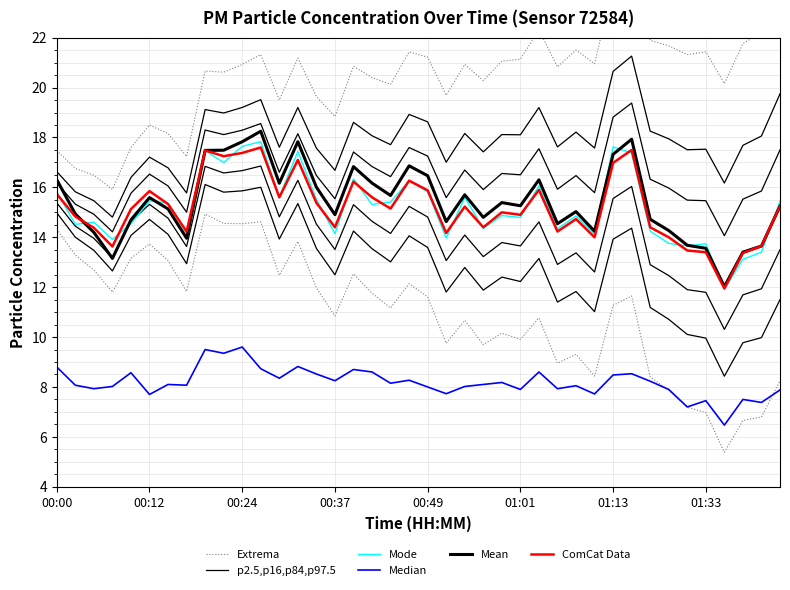

What is the difference between the highest and lowest values at 21?

12.0